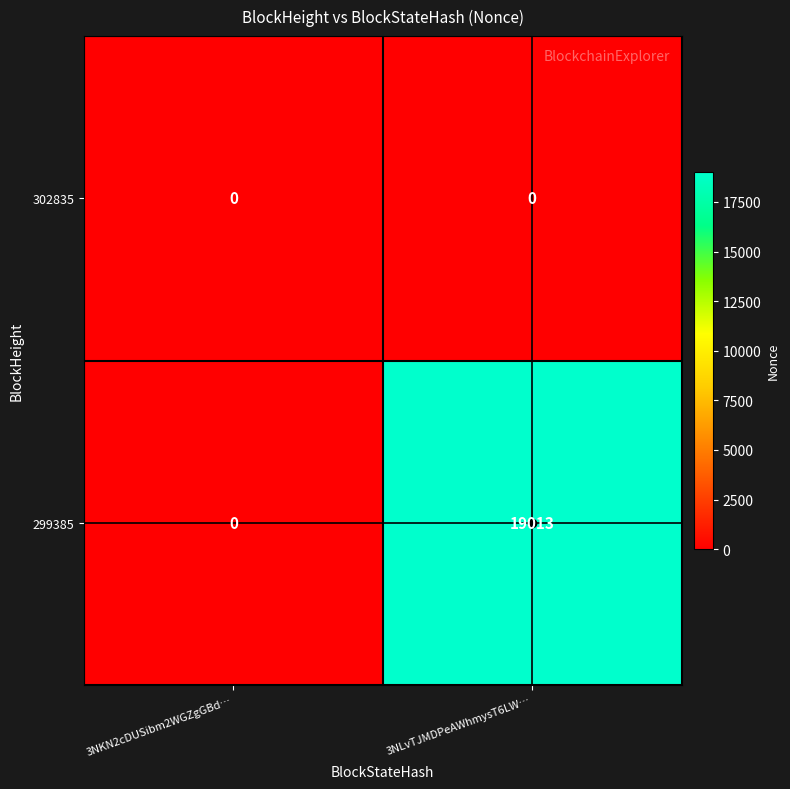

List the series in order of their overall mean, highest first.

299385, 302835